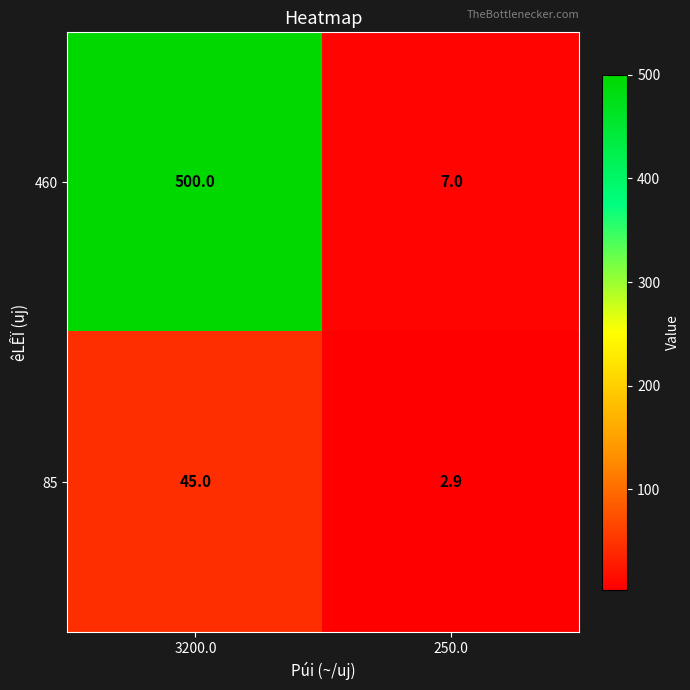

Reading left to right, list all the values displayed in this chart.

460: 3200.0=500.0	250.0=7.0
85: 3200.0=45.0	250.0=2.9